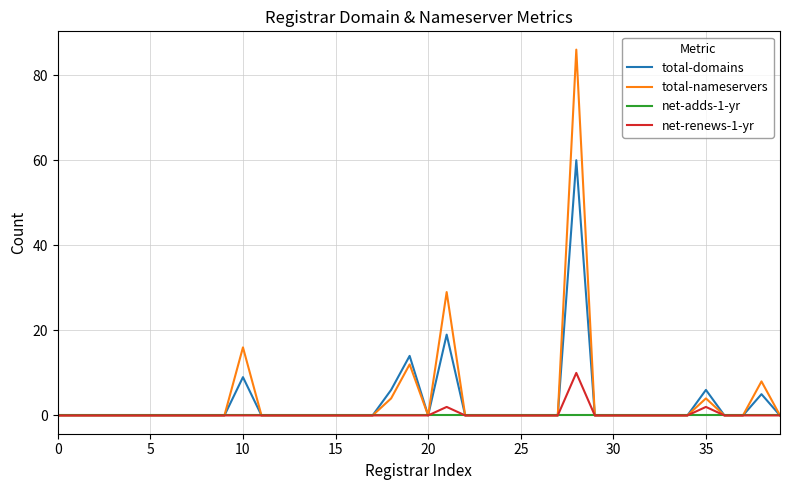

Rank the series by their maximum value, from lowest to highest.

net-adds-1-yr, net-renews-1-yr, total-domains, total-nameservers